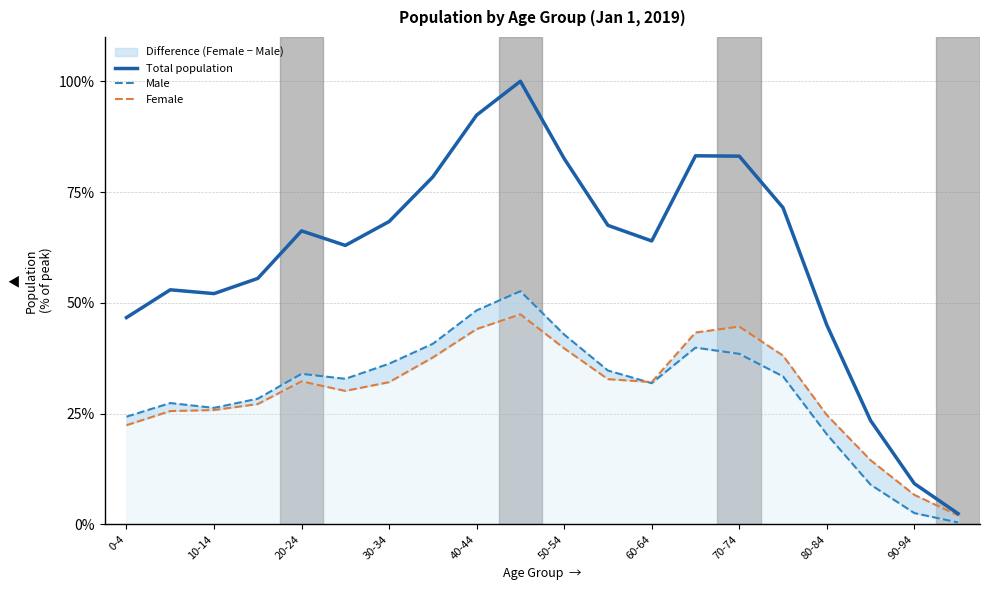

The value of Total population at 80-84 is 45.0. True or false?

True